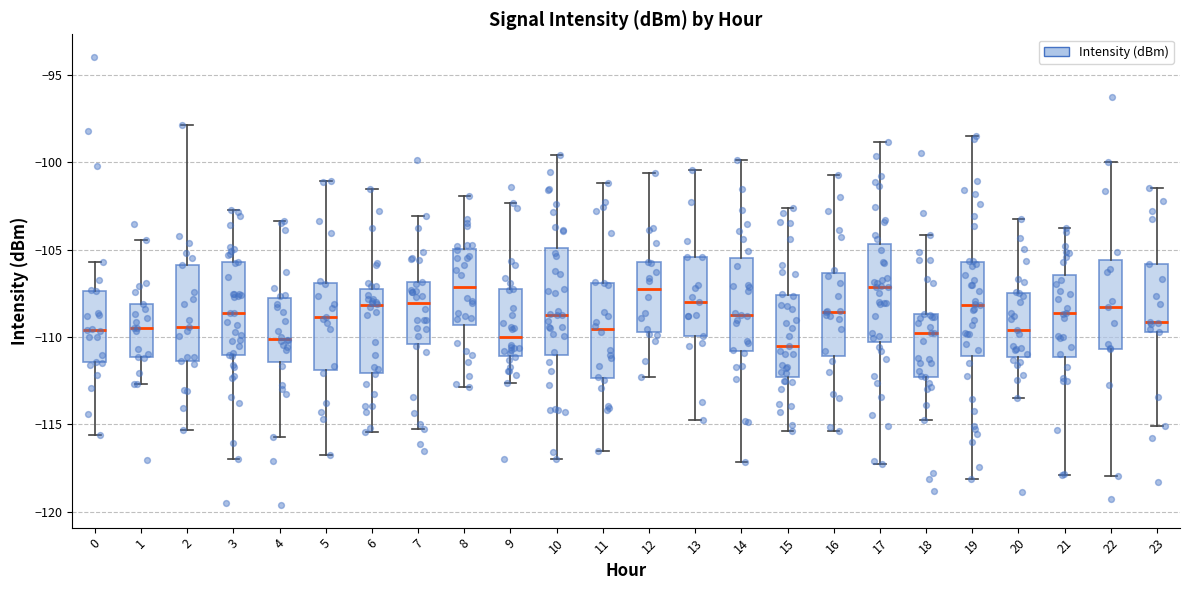

Where does the lower whisker of the box at x = 23 end on the y-axis? The values are not printed on the chart, so give them approximately, as read against the axis.

-115.0